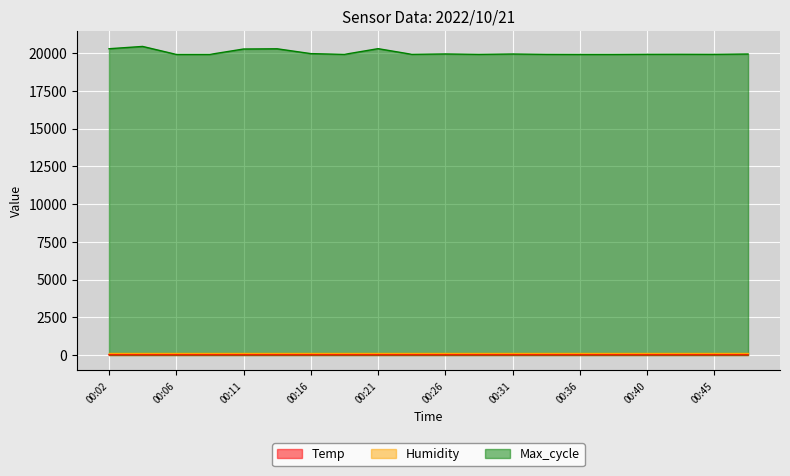

Which series changed the most between 00:11 and 00:36?

Max_cycle